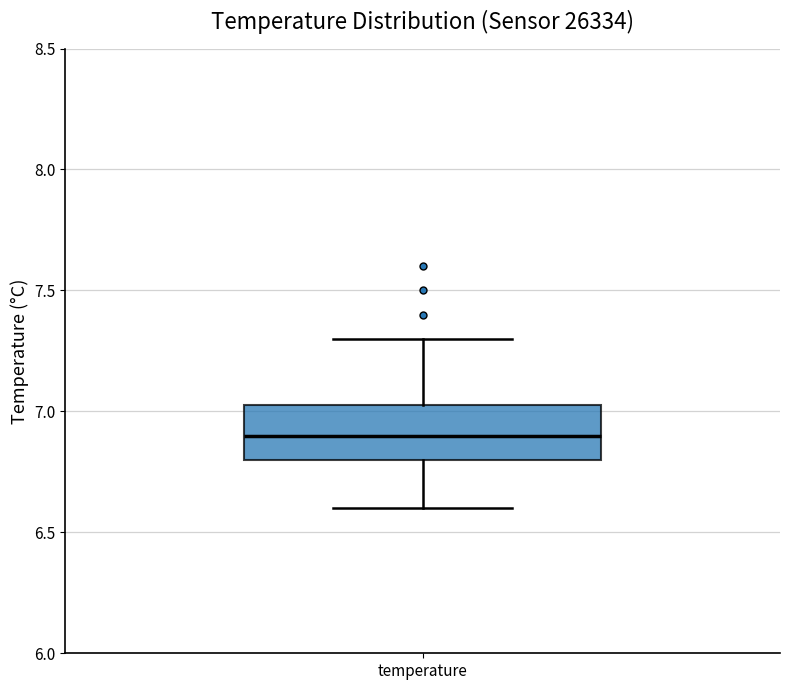

Where is the upper edge of the box for temperature on the y-axis? The values are not printed on the chart, so give them approximately, as read against the axis.

7.05